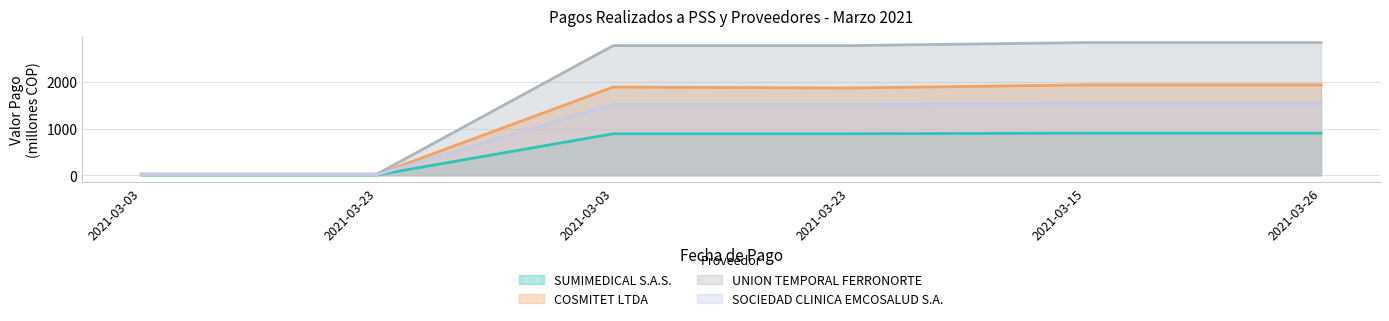

True or false: SUMIMEDICAL S.A.S. has a value of 231.9 at 2021-03-15.

False